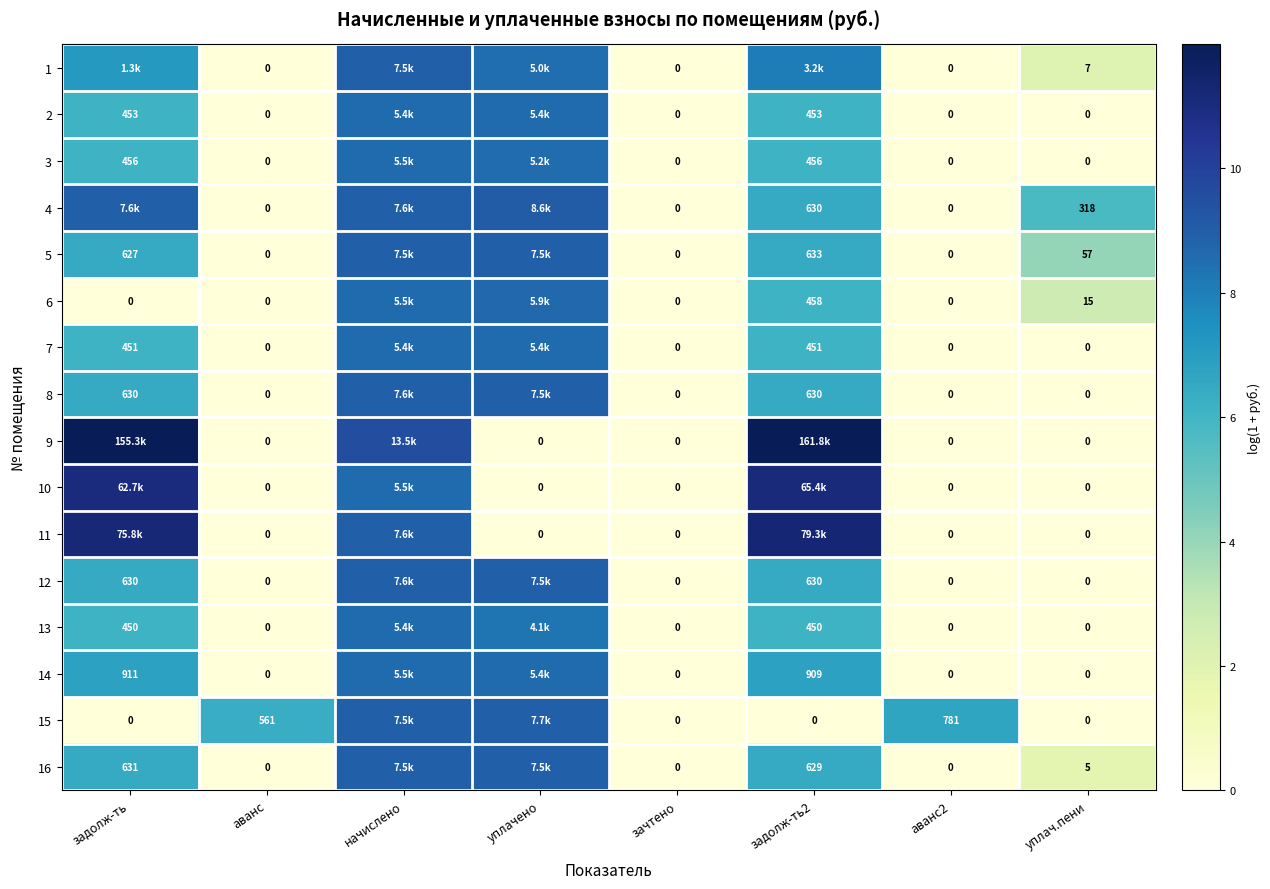

At аванс2, list the series in order from smallest to largest.

1, 2, 3, 4, 5, 6, 7, 8, 9, 10, 11, 12, 13, 14, 16, 15